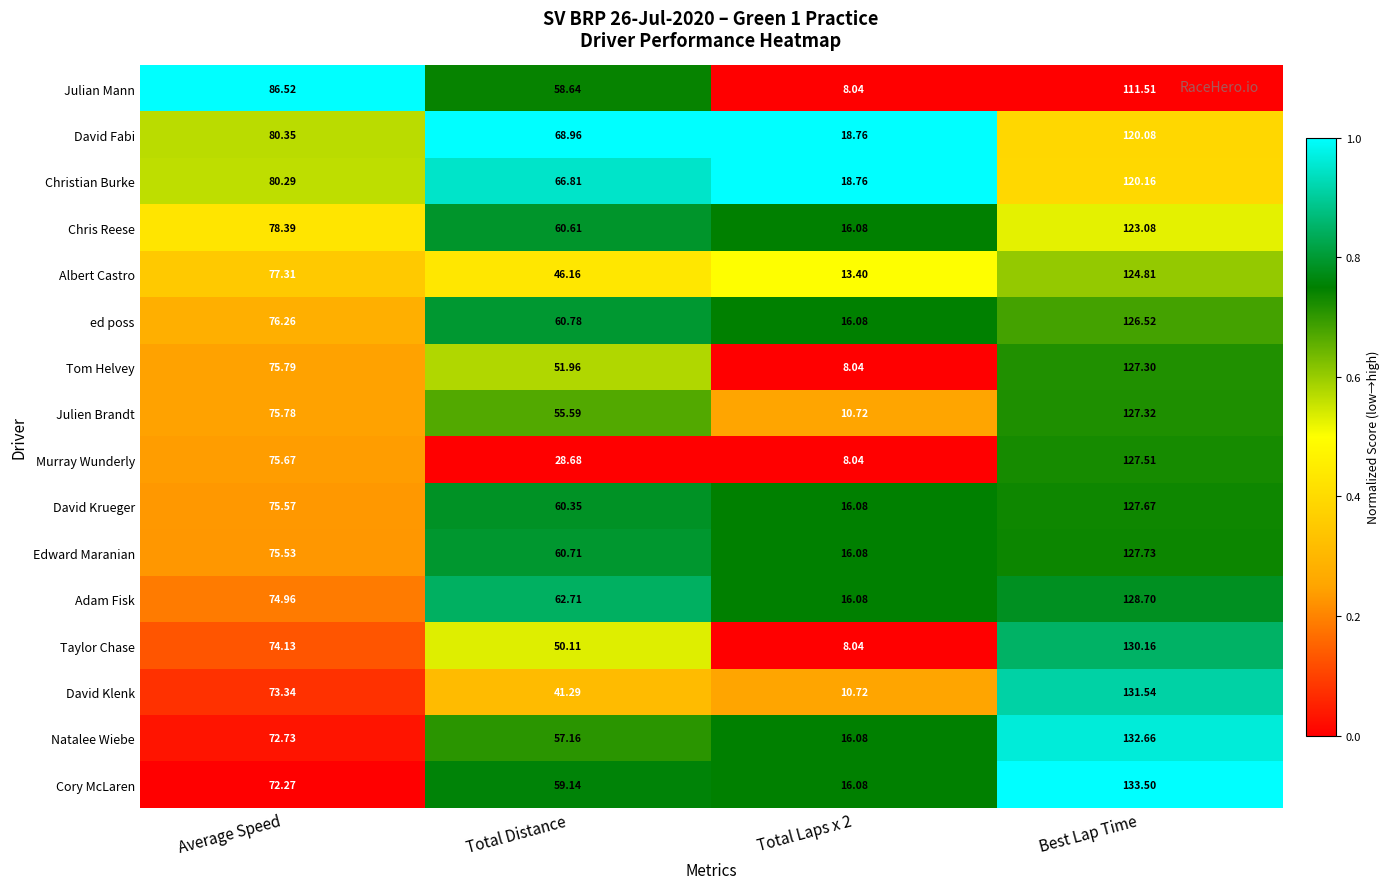

List the series in order of their peak value, lowest first.

Julian Mann, David Fabi, Christian Burke, Chris Reese, Albert Castro, ed poss, Tom Helvey, Julien Brandt, Murray Wunderly, David Krueger, Edward Maranian, Adam Fisk, Taylor Chase, David Klenk, Natalee Wiebe, Cory McLaren